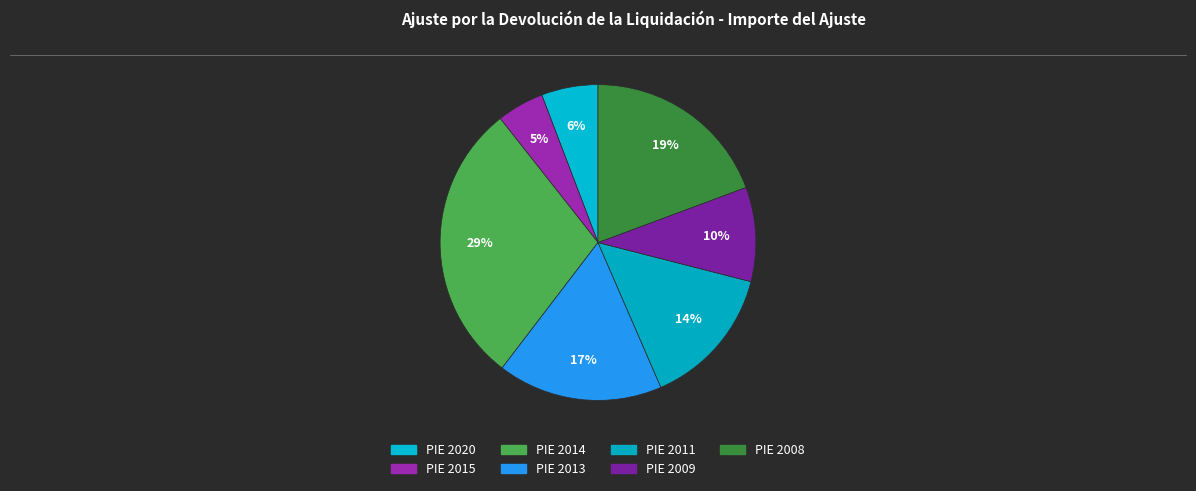

To the nearest percent, what portion does PIE 2020 represent?

6%